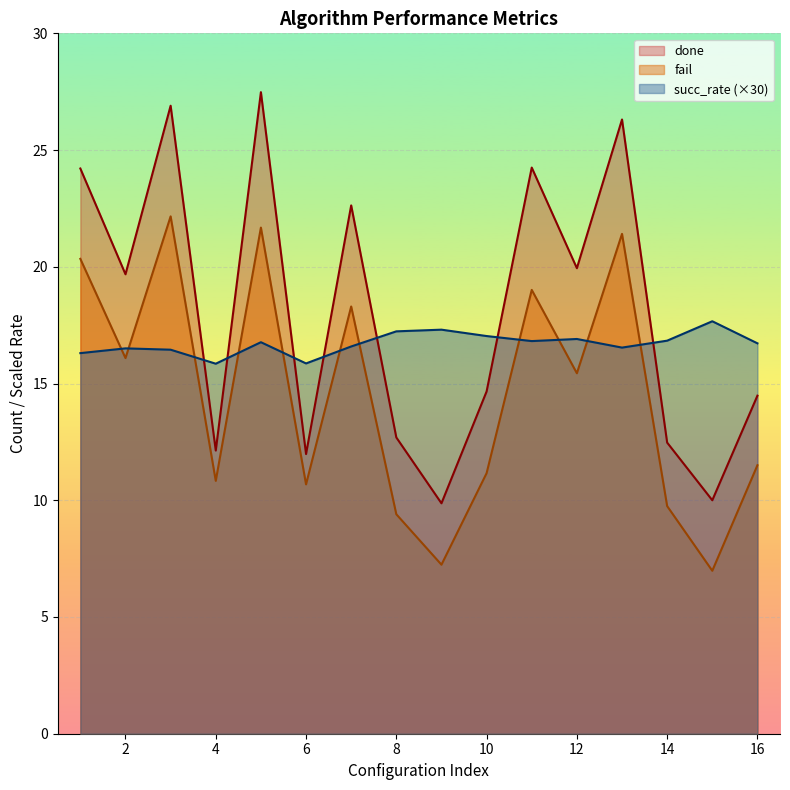

The value of fail at 16 is 11.5. True or false?

True